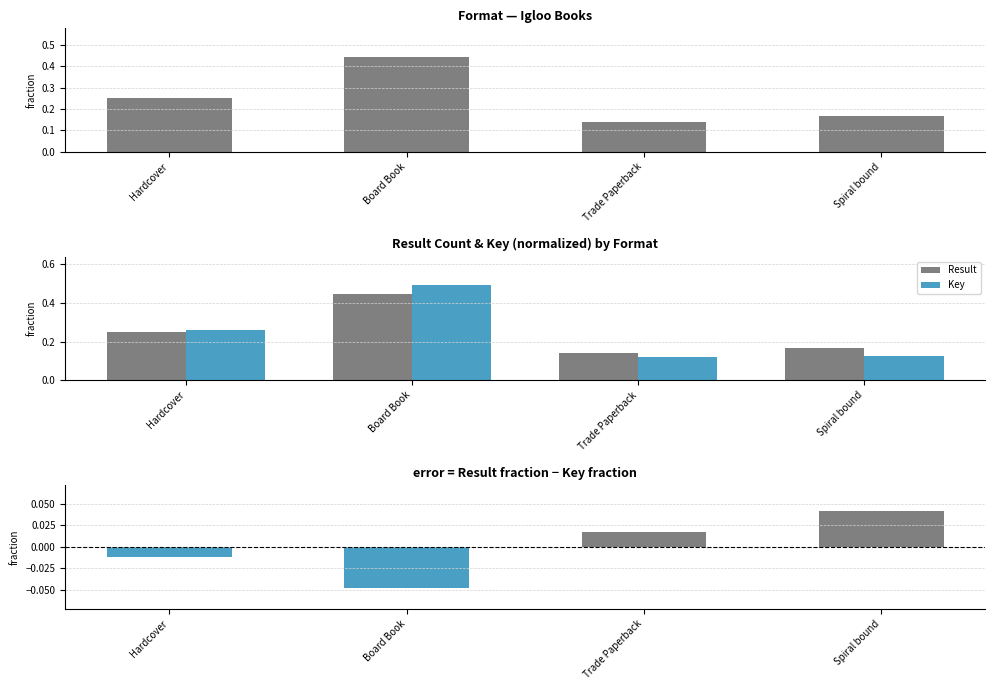

List the labels in order of Result − Key value, smallest first.

Board Book, Hardcover, Trade Paperback, Spiral bound